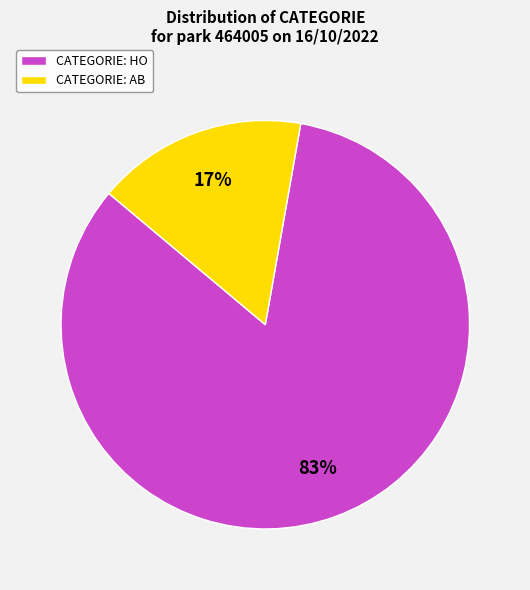

Rank the categories by value from lowest to highest.

CATEGORIE: AB, CATEGORIE: HO